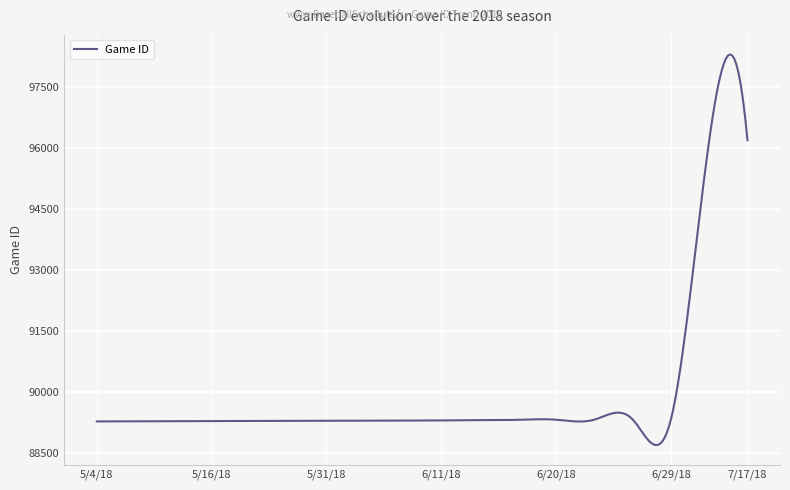

What is the maximum value shown in the chart?

98293.6